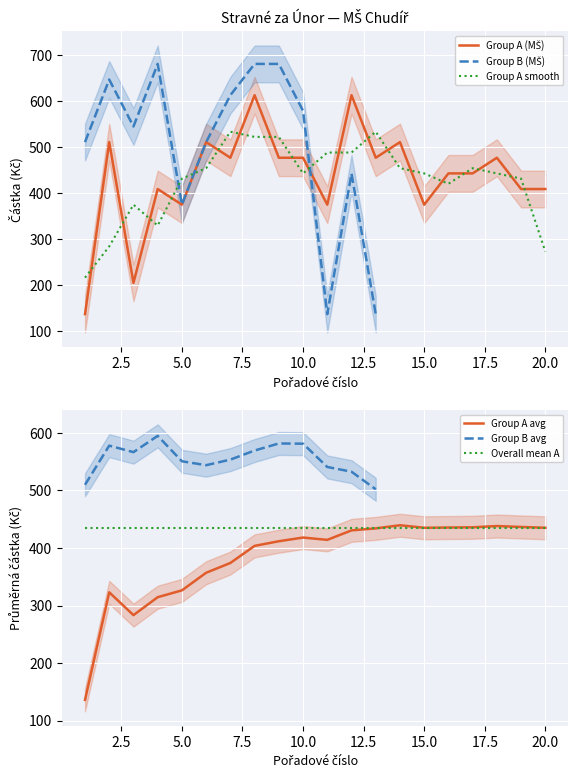

Reading left to right, list all the values displayed in this chart.

1=136	2=510	3=204	4=408	5=374	6=510	7=476	8=612	9=476	10=476	11=374	12=612	13=476	14=510	15=374	16=442	17=442	18=476	19=408	20=408